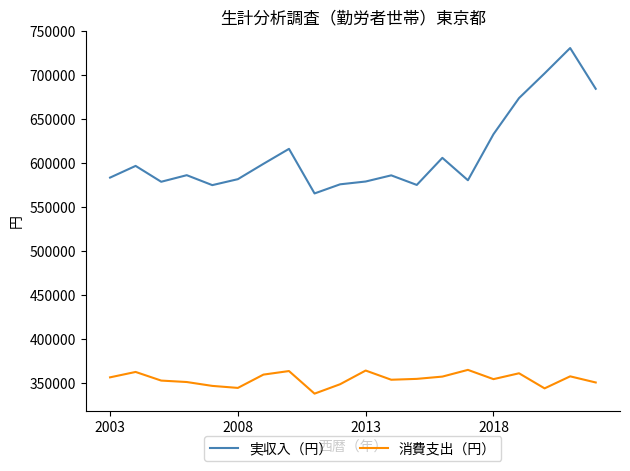

Count the number of data series in this chart.

2